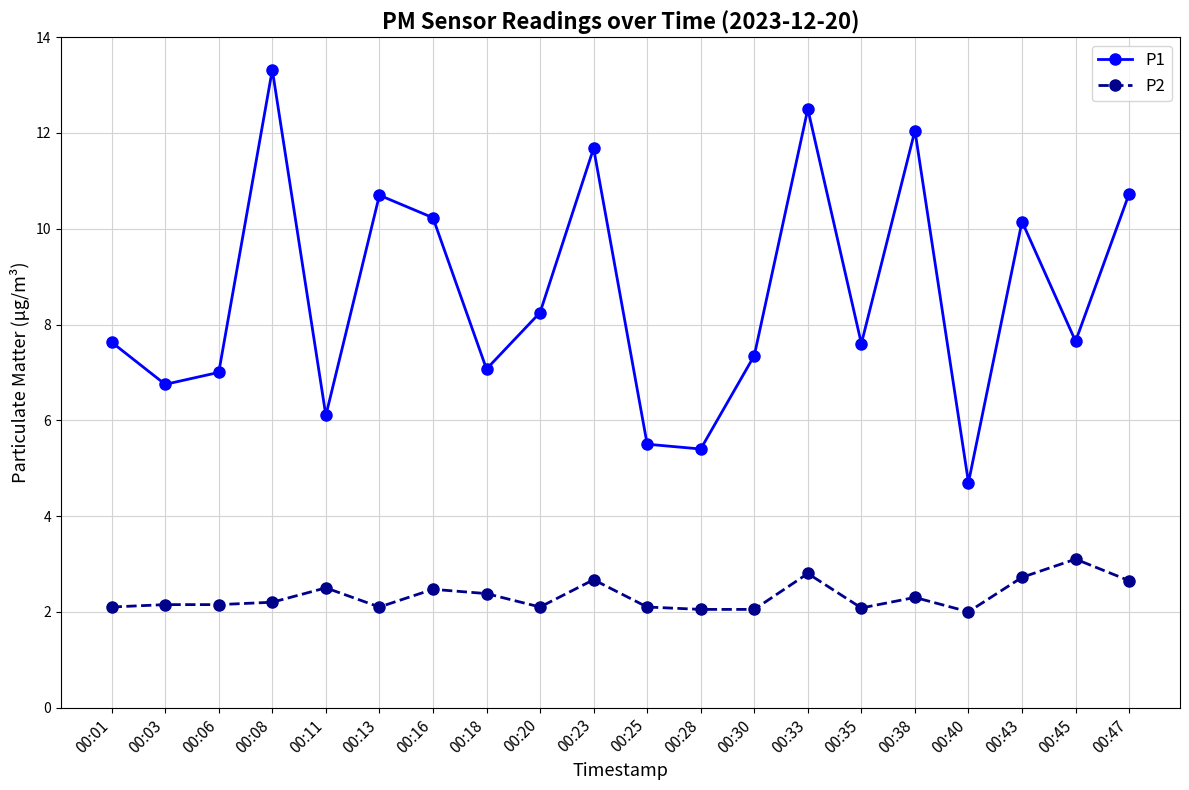

What is the lowest value of the P1 series?

4.7